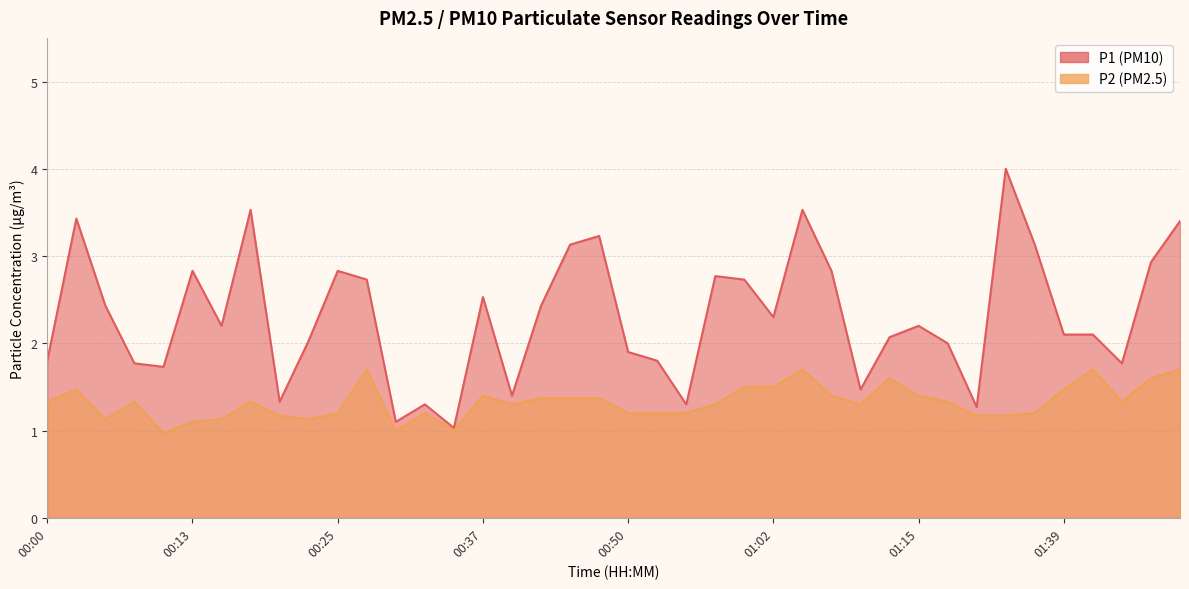

Does the chart have visible grid lines?

Yes